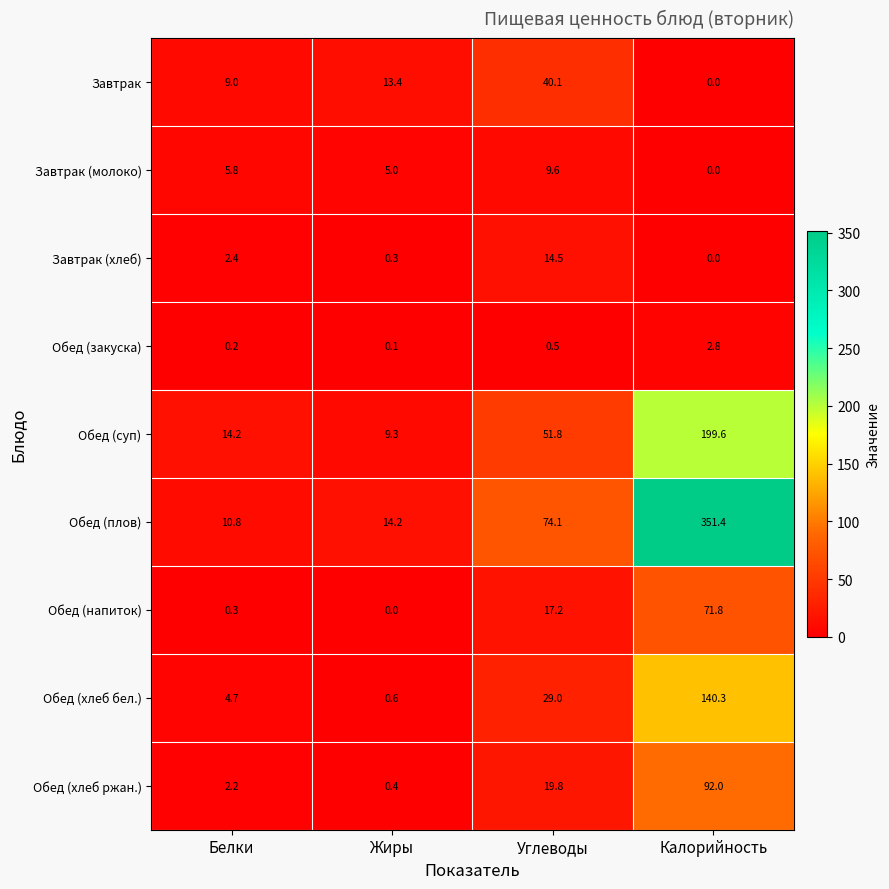

True or false: Обед (плов) has a value of 351.4 at Калорийность.

True